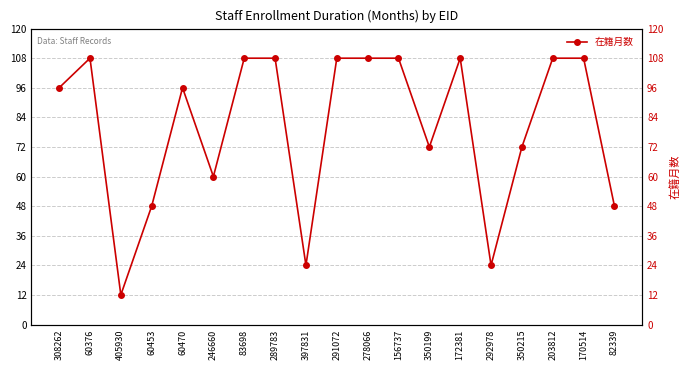

True or false: the data shows 16 at 60453.

False